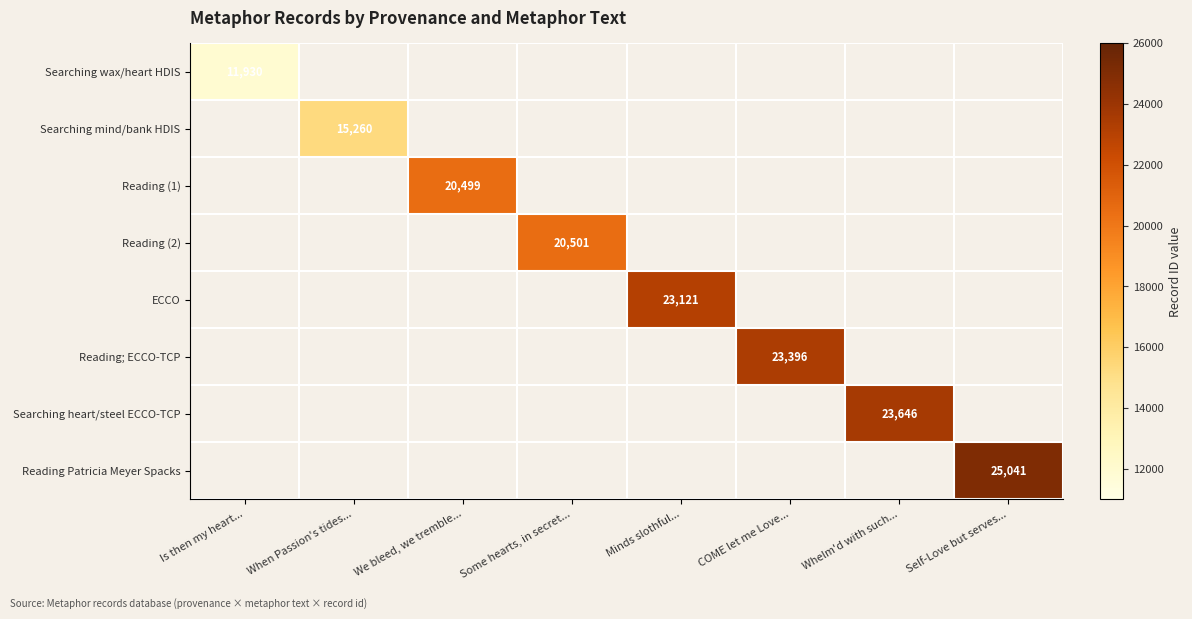

True or false: Reading (1) has a value of 6483 at We bleed, we tremble....

False